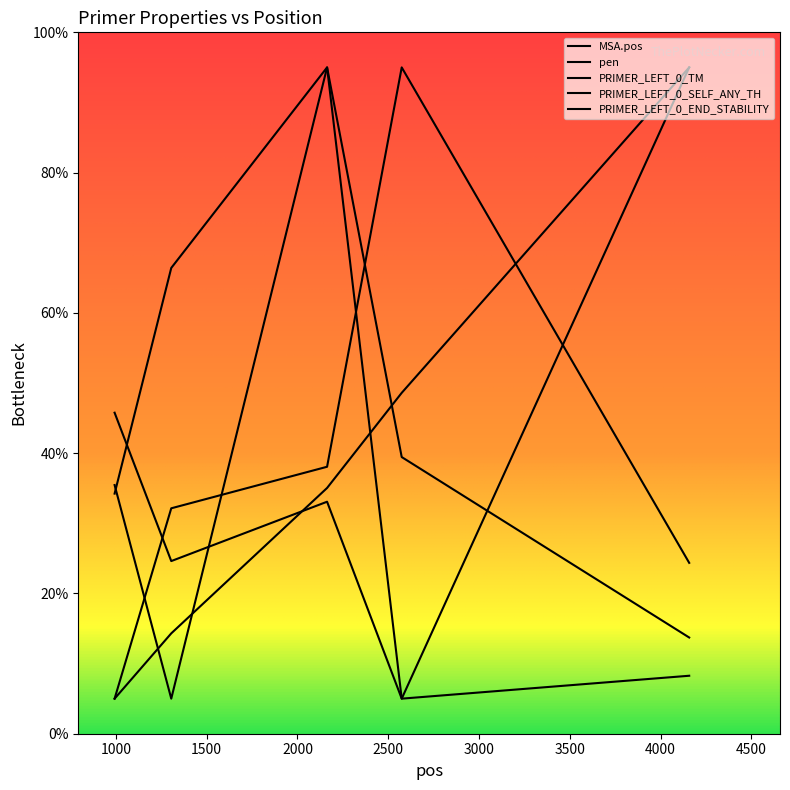

Which series changed the most between 1305 and 4157?

MSA.pos